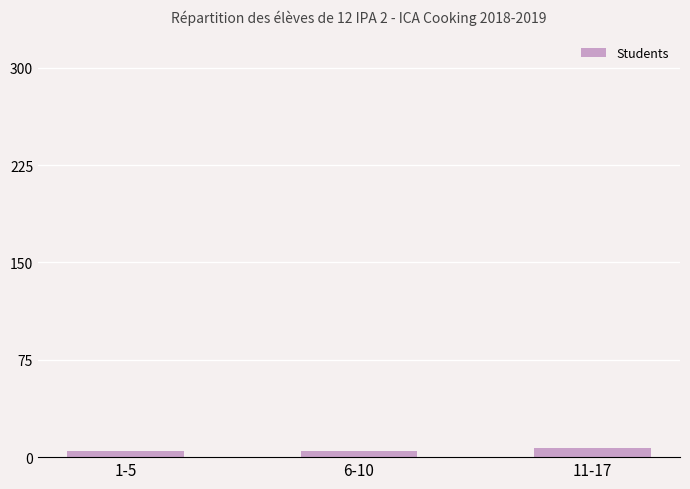

What is the smallest value displayed?

5